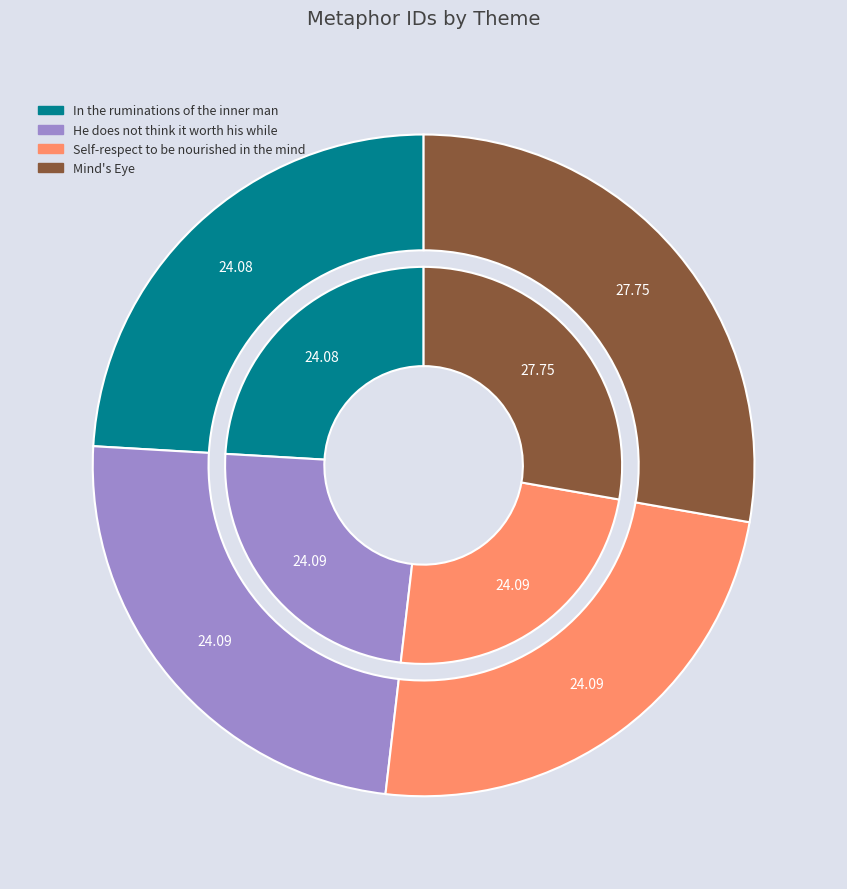

How many slices are in this pie chart?

4